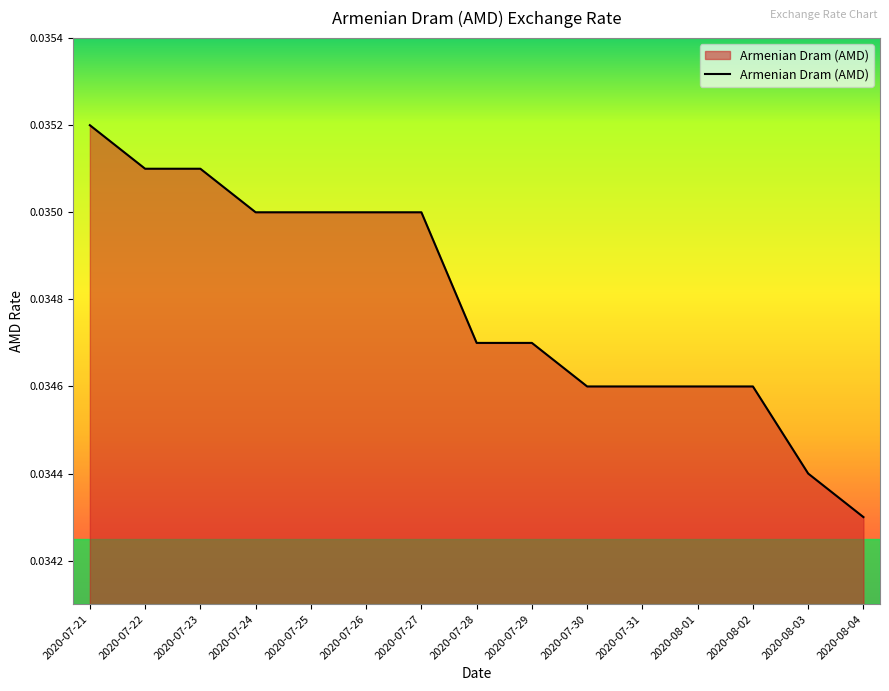

At which category does the chart reach its peak across all series?

2020-07-21